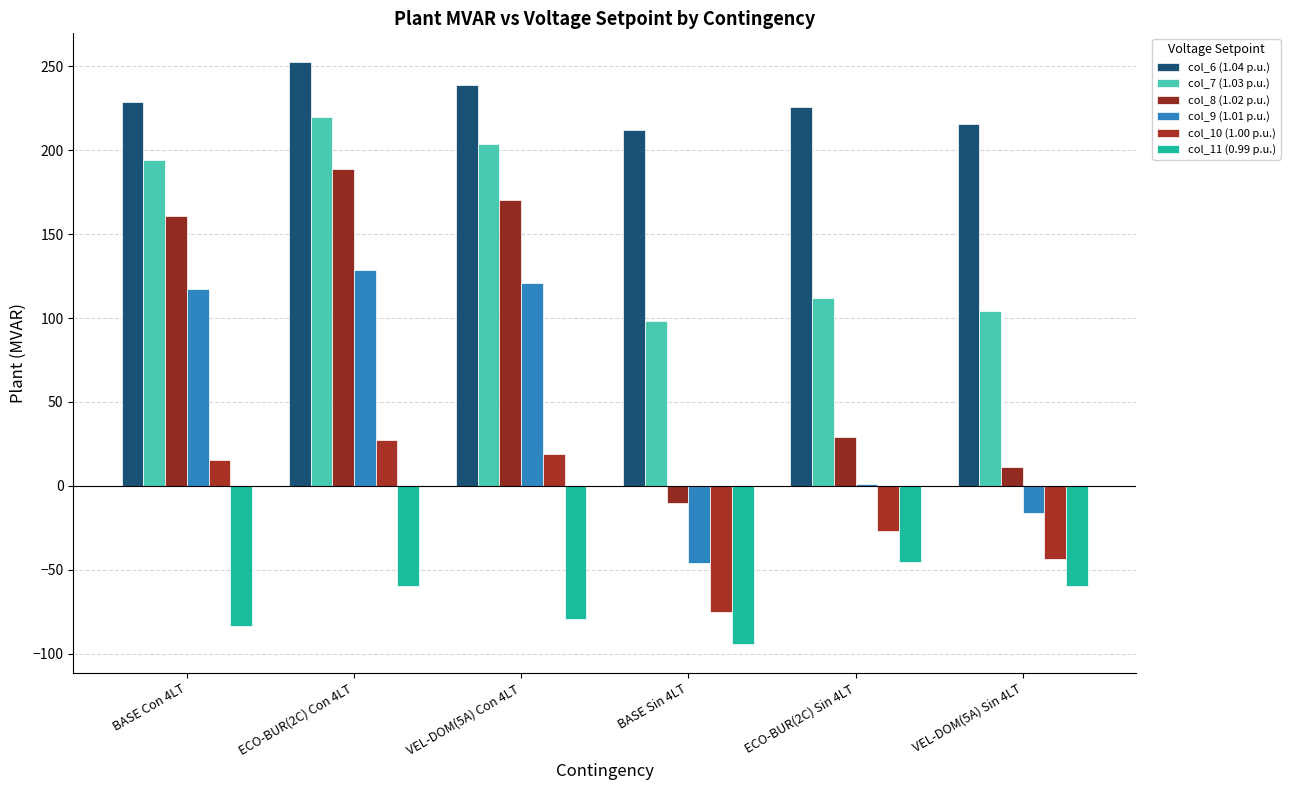

How many values in the col_10 (1.00 p.u.) series are below 15?

3